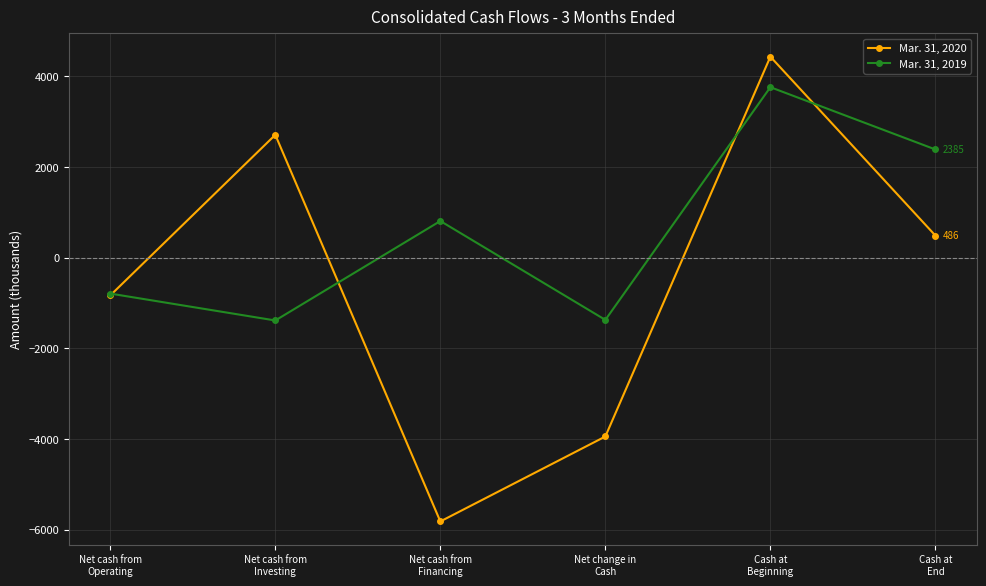

What value does the Mar. 31, 2019 series have at Cash at
End, to the nearest 100?

2400